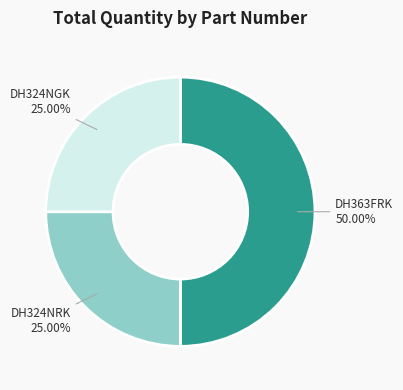

How many segments does this pie chart have?

3